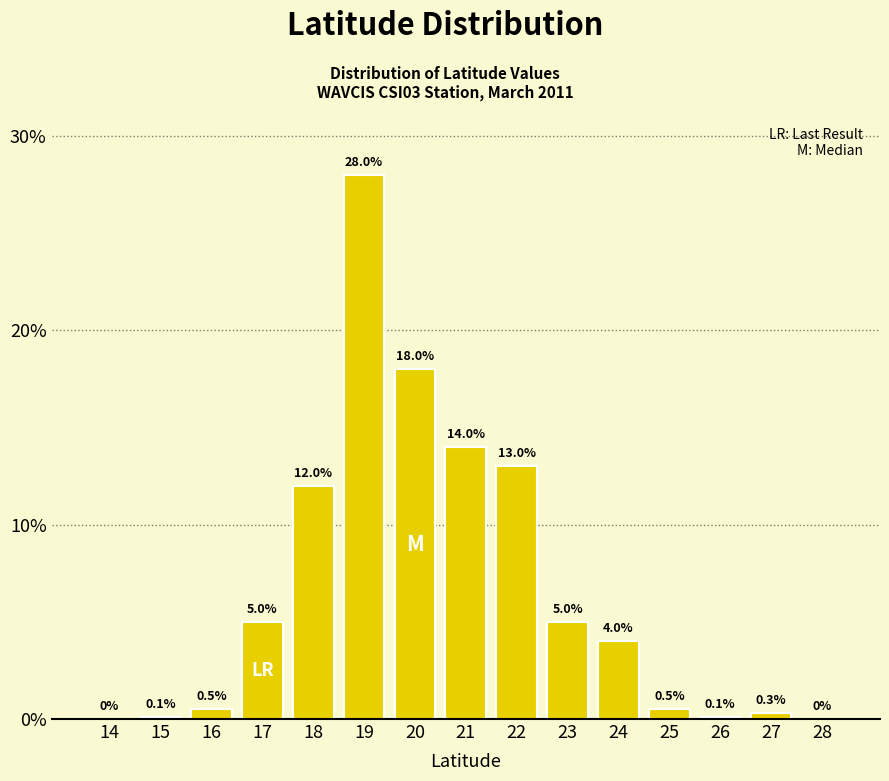

Reading left to right, list all the values displayed in this chart.

14=0.0	15=0.1	16=0.5	17=5.0	18=12.0	19=28.0	20=18.0	21=14.0	22=13.0	23=5.0	24=4.0	25=0.5	26=0.1	27=0.3	28=0.0